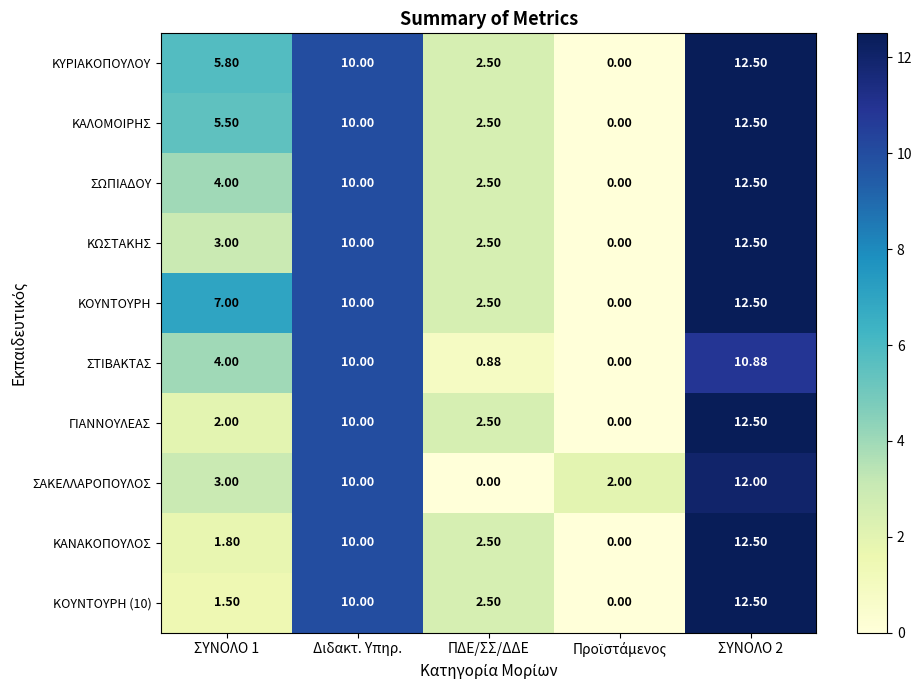

Which series has the largest total across all categories?

ΚΟΥΝΤΟΥΡΗ